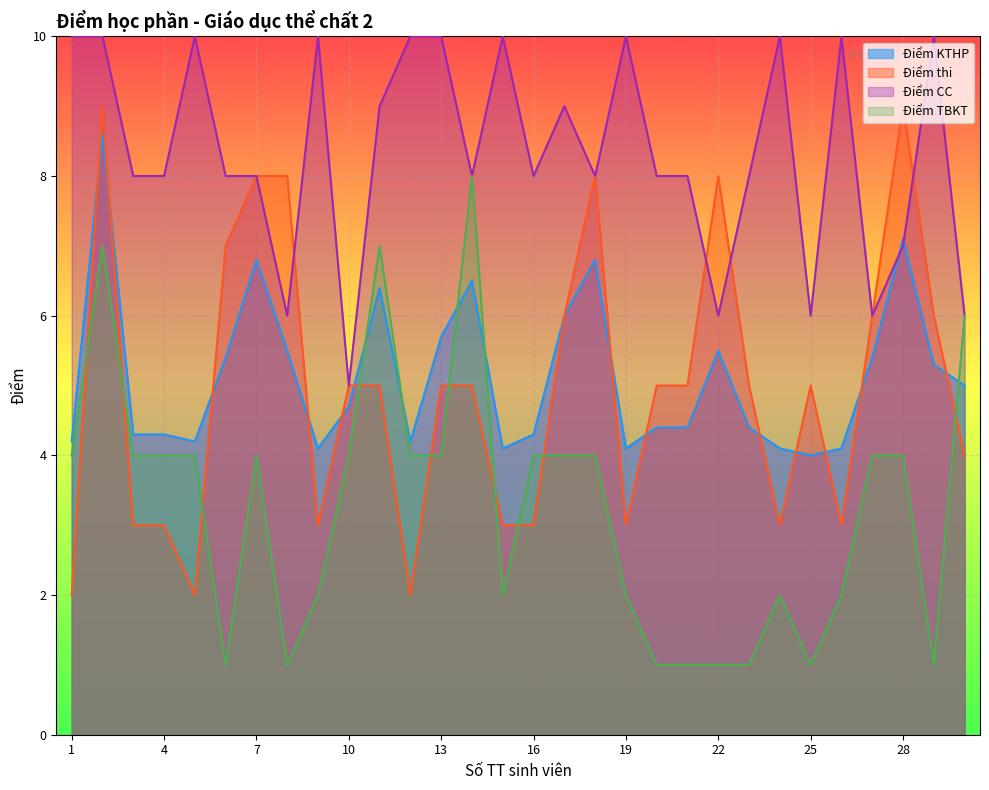

What is the difference between the highest and lowest values at 11?

4.0